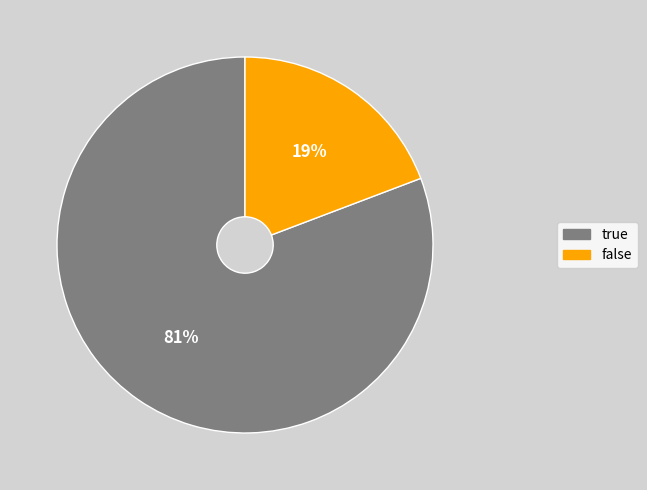

Rank the categories by value from highest to lowest.

true, false